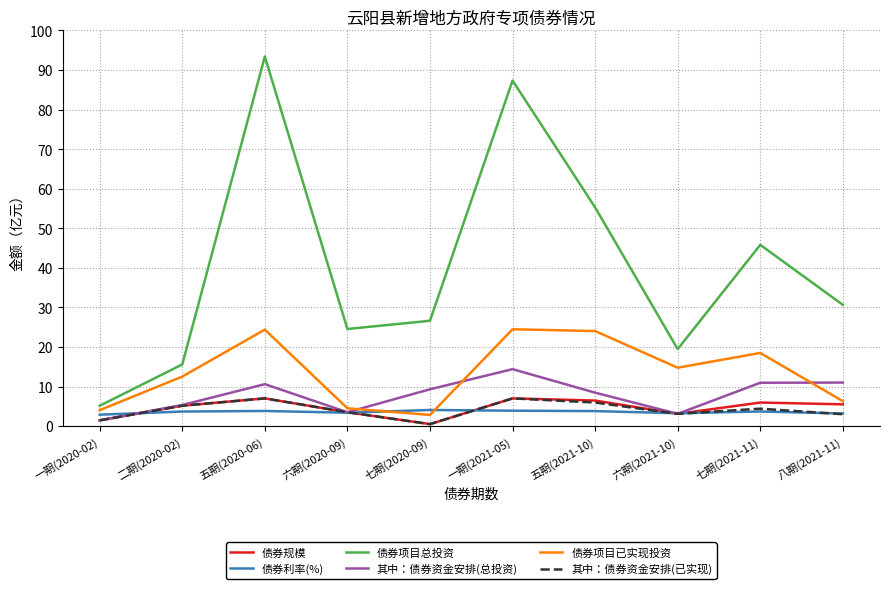

What is the lowest value of the 债券项目已实现投资 series?

2.8